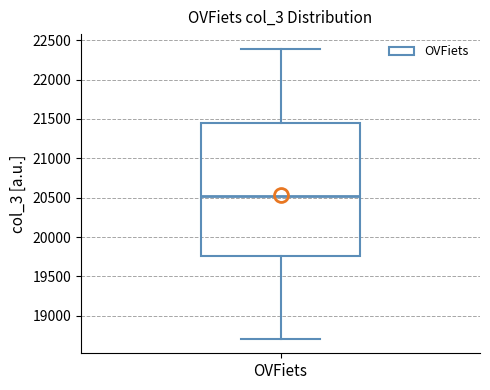

Read this box plot against the y-axis: the position of the median line, the range covered by the box, and the ends of both whiskers. The values are not printed on the chart, so give them approximately, as read against the axis.

median 20500, box 19750 to 21450, whiskers 18700 to 22400